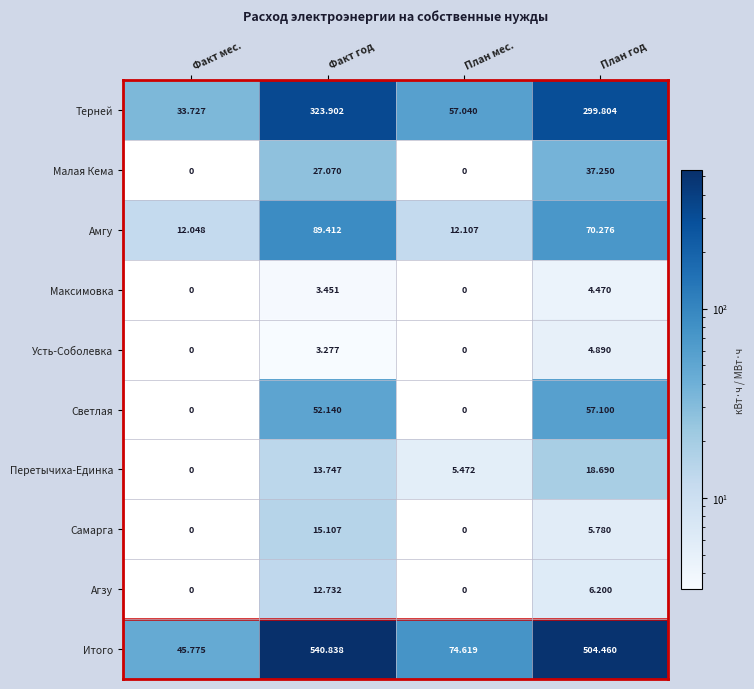

Rank the series at Факт год from lowest to highest value.

Усть-Соболевка, Максимовка, Агзу, Перетычиха-Единка, Самарга, Малая Кема, Светлая, Амгу, Терней, Итого